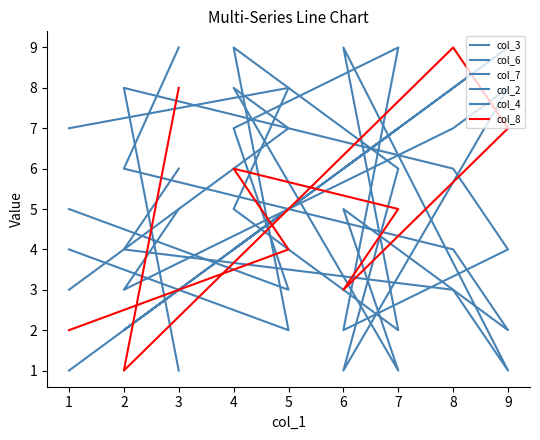

At how many categories does at least one series exceed 8?

6